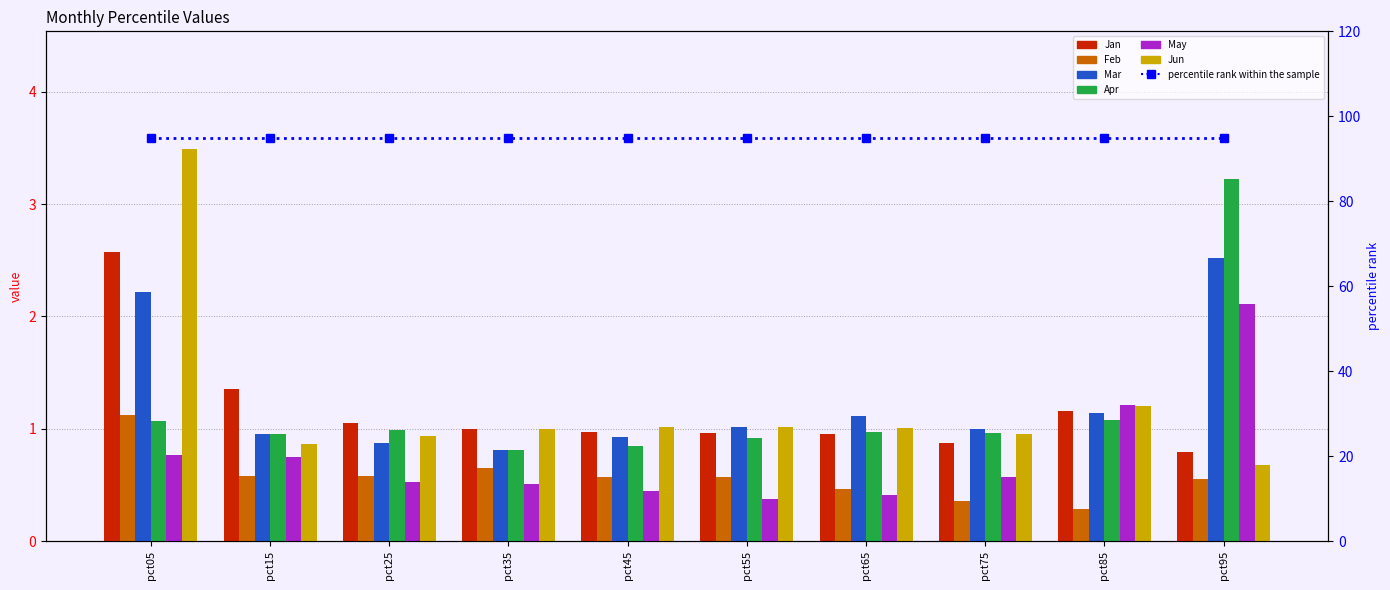

What is the difference between the Apr values at pct35 and pct25?

0.2